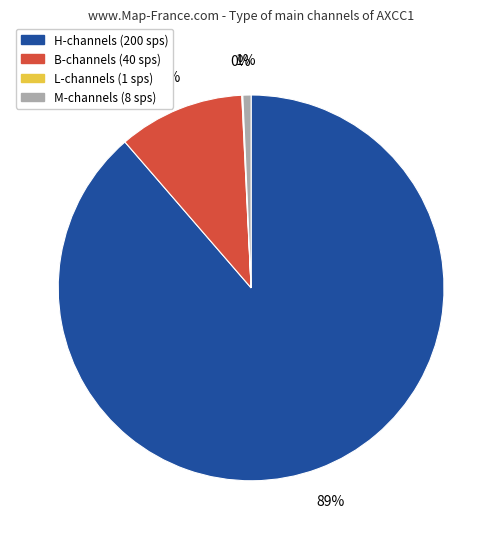

To the nearest percent, what is the average slice percentage?

25%